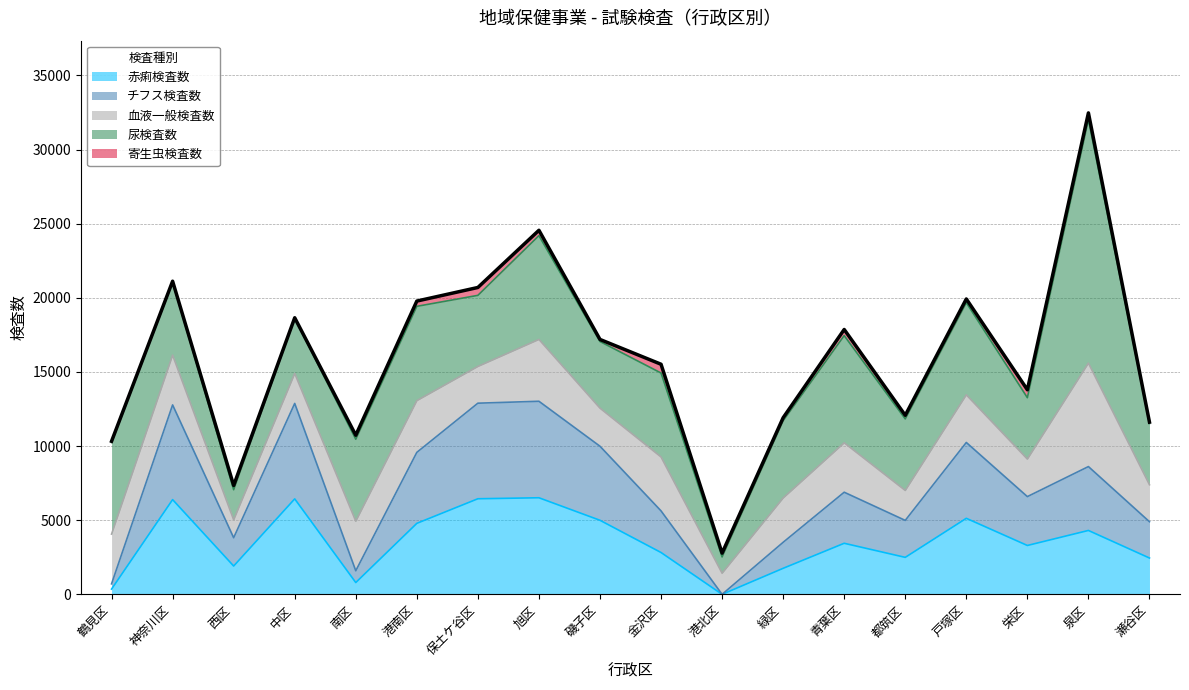

What is the lowest value of the 寄生虫検査数 series?

36